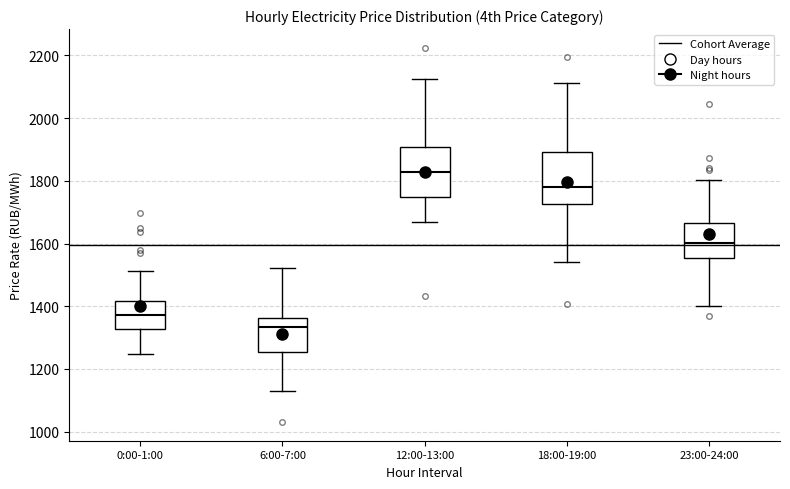

Which box has the highest median line?

12:00-13:00